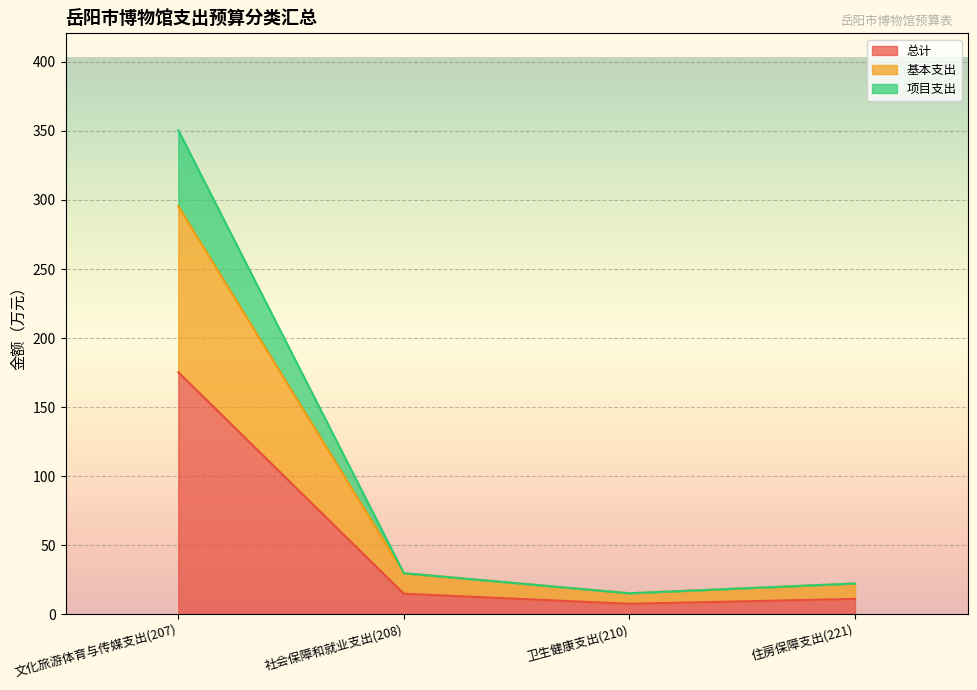

Rank the series by their maximum value, from highest to lowest.

项目支出, 基本支出, 总计